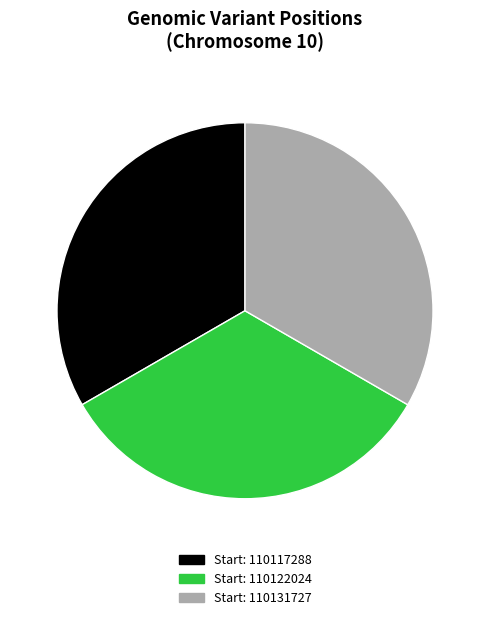

Is there any slice that represents more than half of the pie?

No